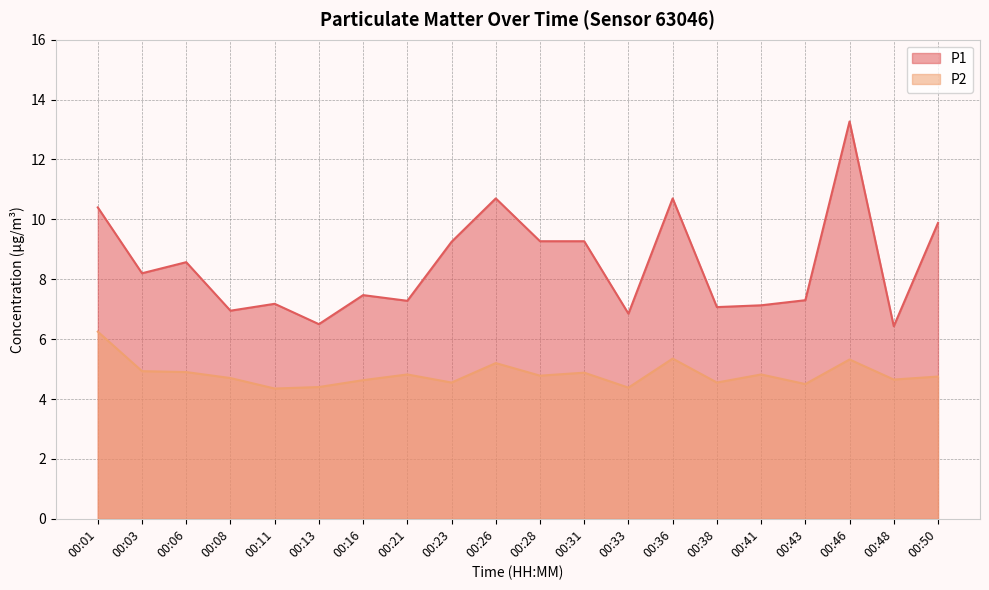

List the series in order of their peak value, lowest first.

P2, P1